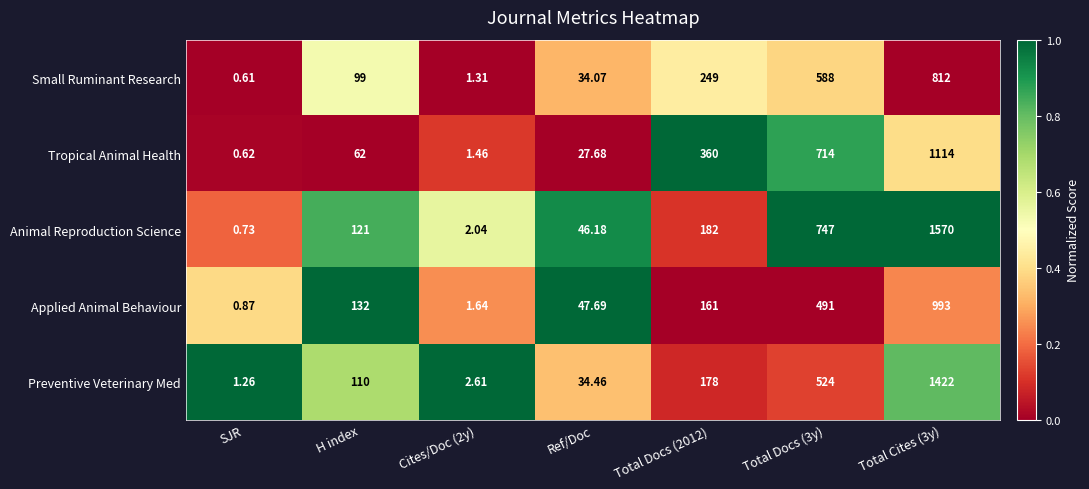

Which series has the widest spread of values?

Animal Reproduction Science